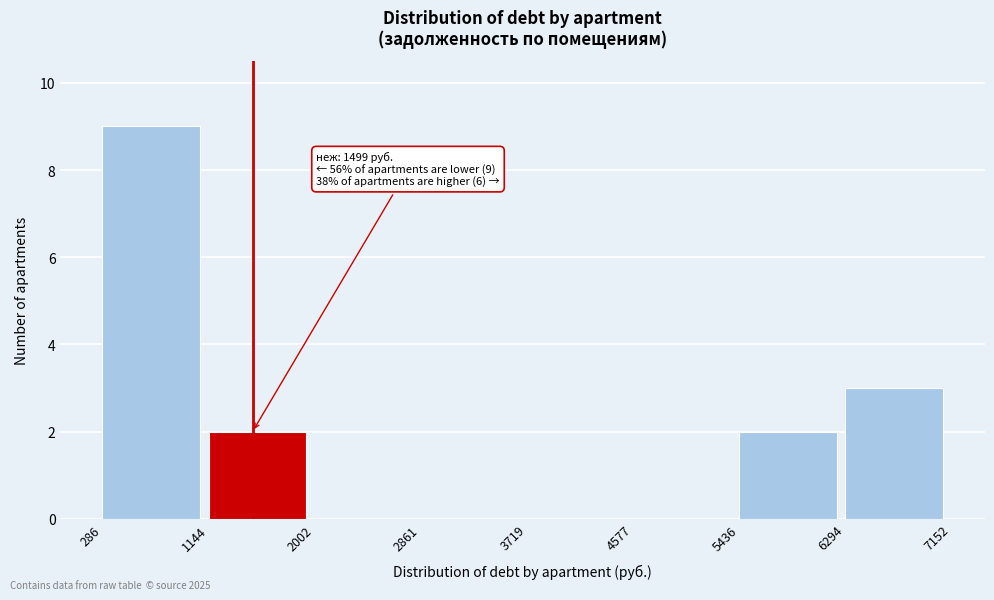

Which range on the x-axis has the tallest bar?

286 to 1144